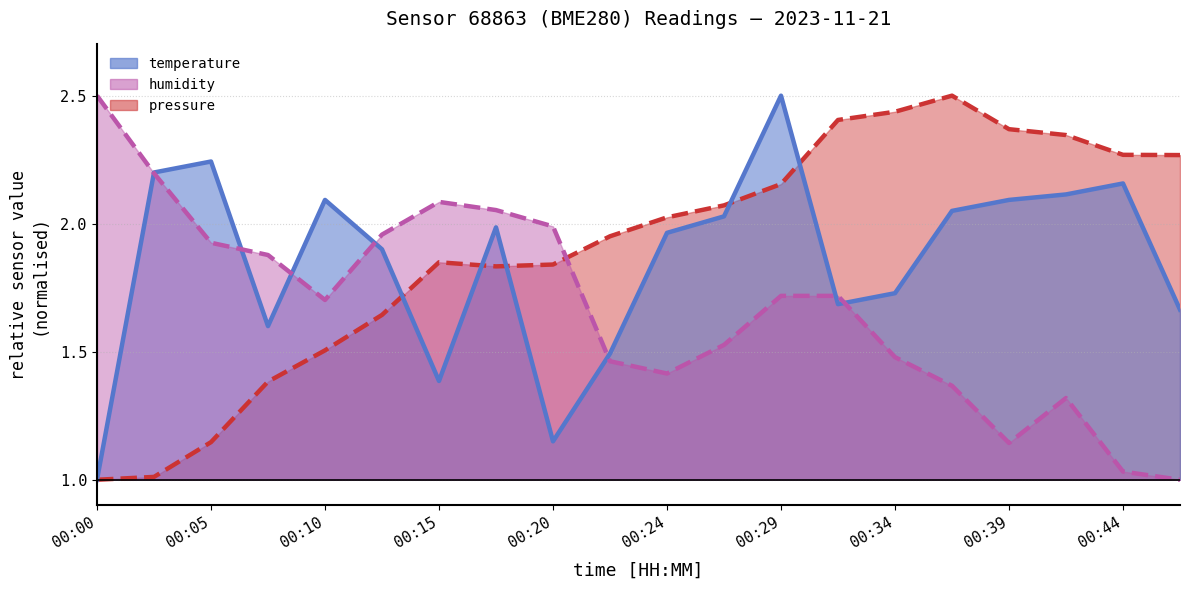

How many lines are shown in the chart?

3